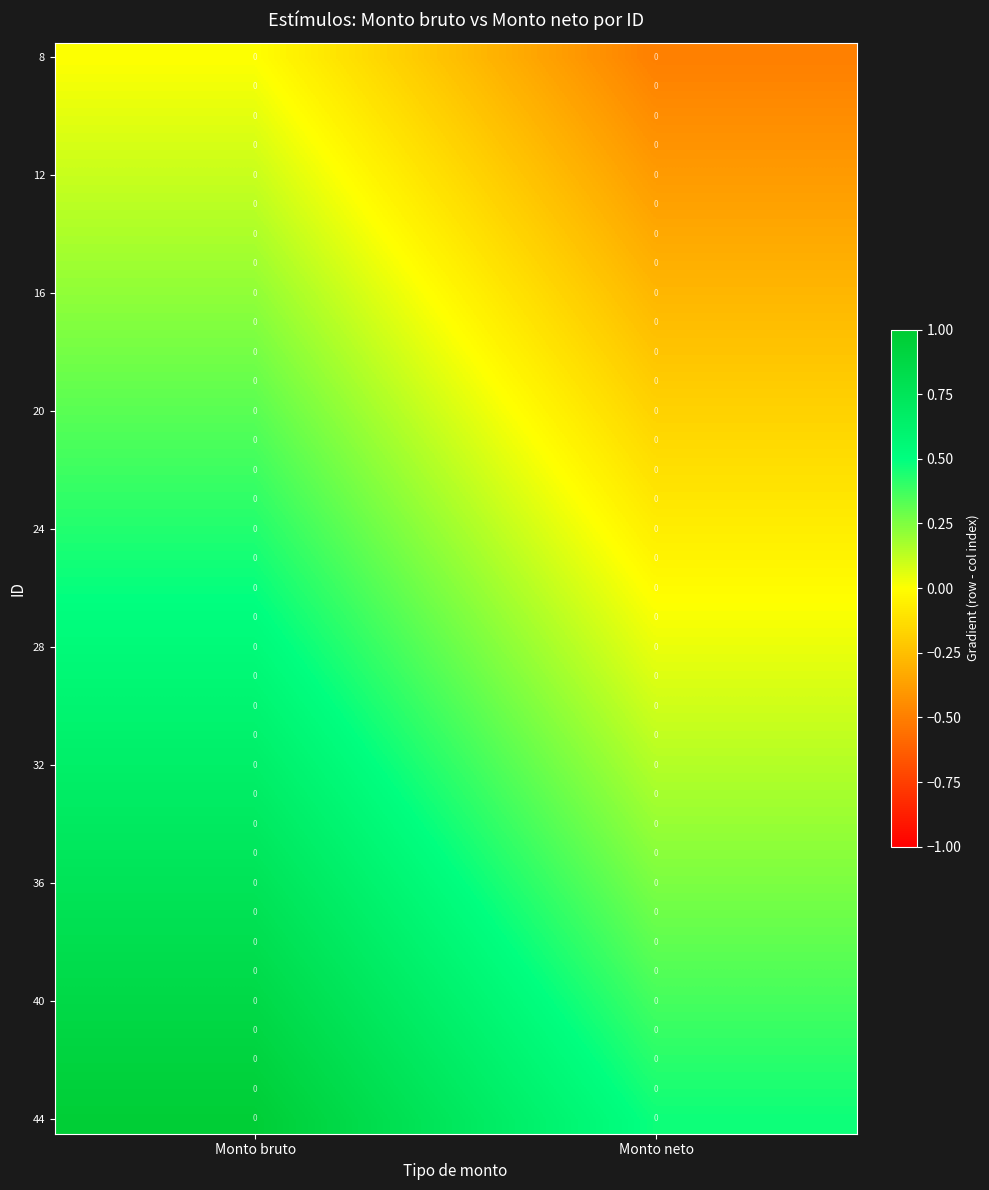

At which label does 16 reach its minimum?

Monto neto